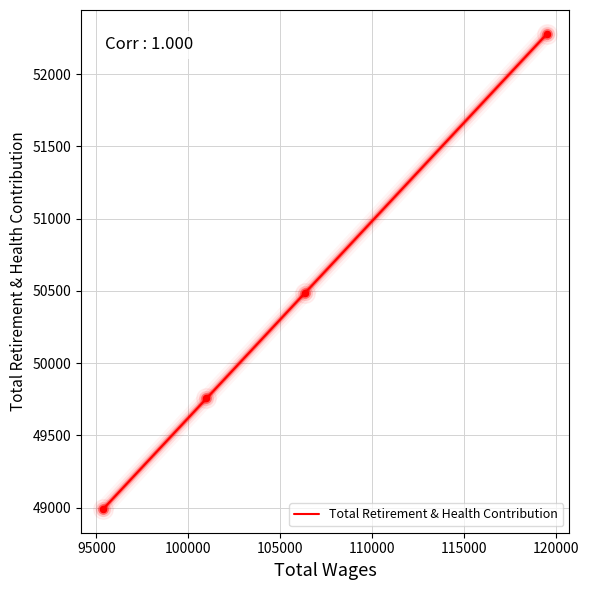

What is the greatest value displayed?

52280